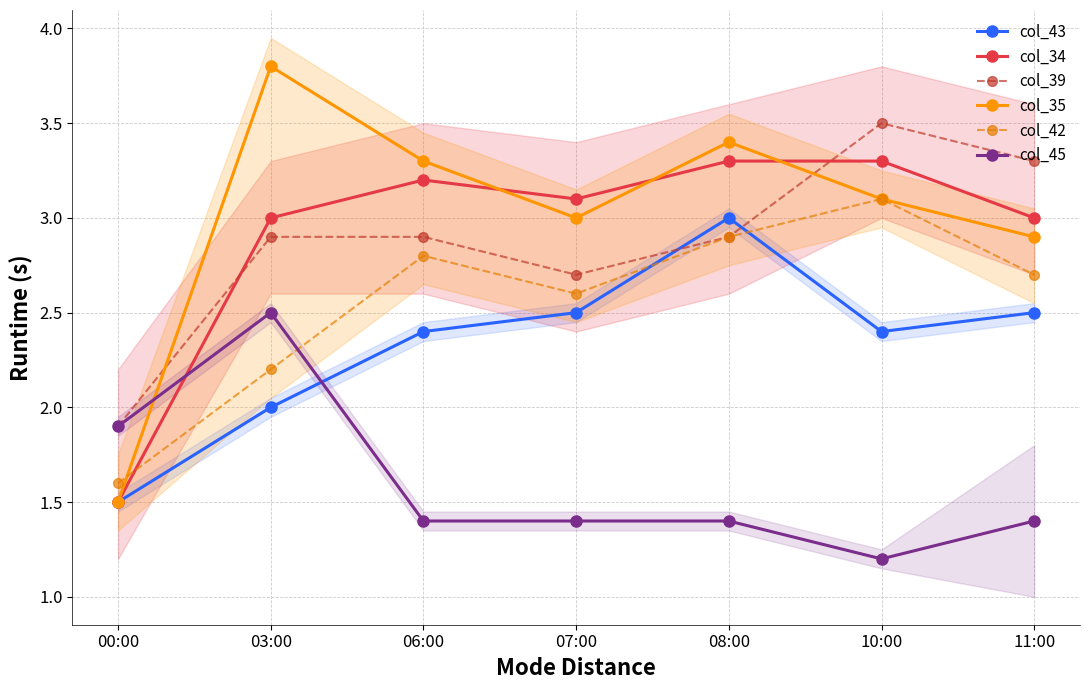

How many col_43 values are between 2 and 3?

6